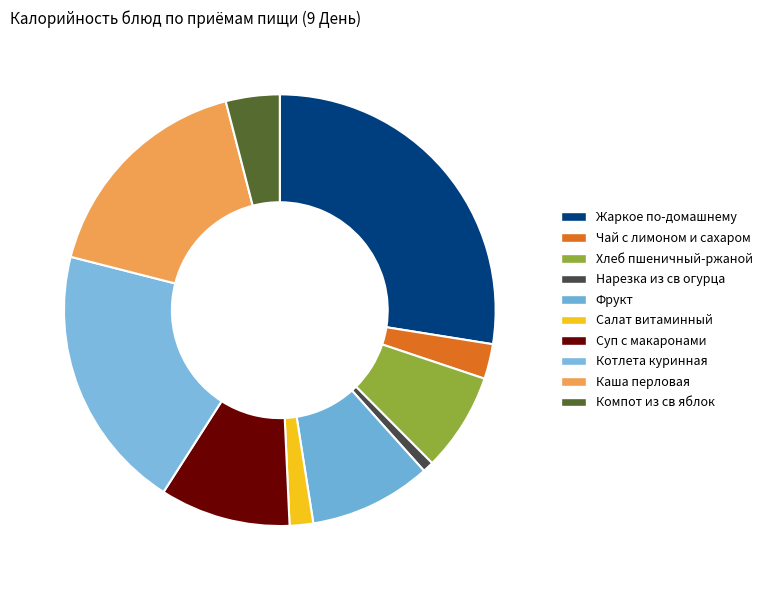

Combined, what portion of the pie is Чай с лимоном и сахаром and Котлета куринная?

22.5%